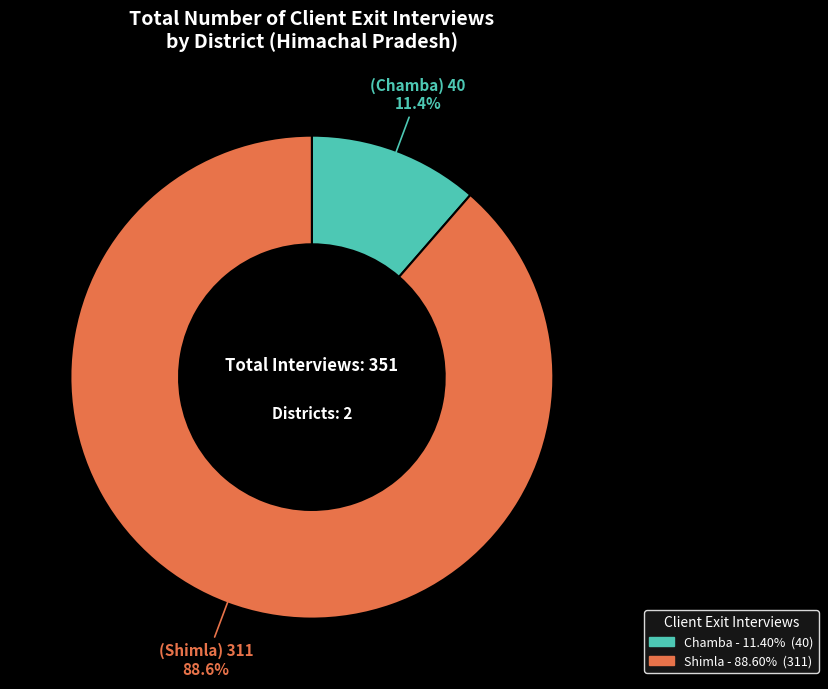

Between Chamba and Shimla, which is larger?

Shimla